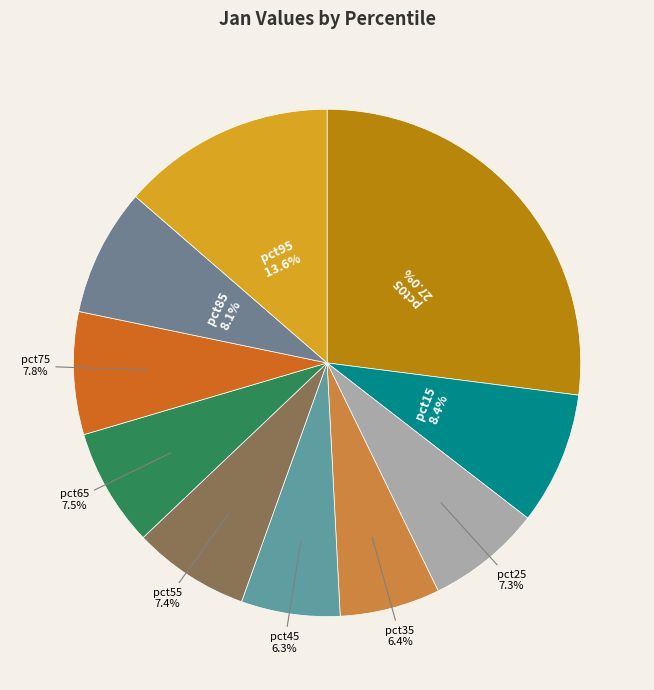

Count the number of slices in the pie.

10